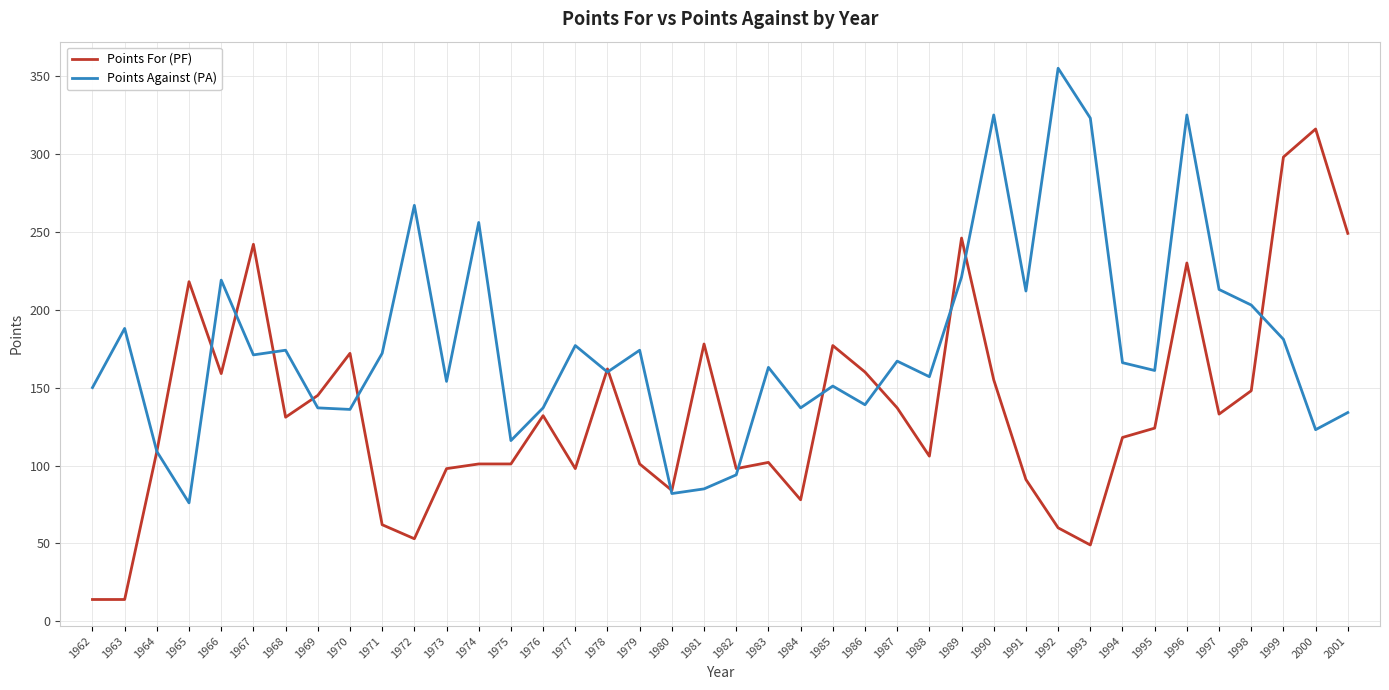

Read the Points For (PF) value at 1999.

298